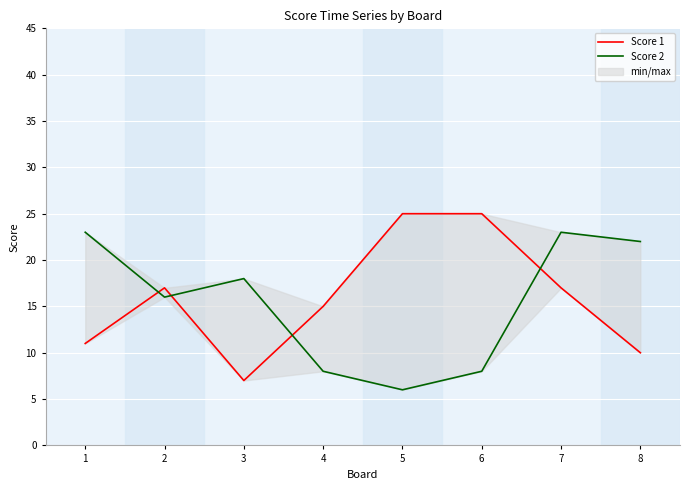

What is the value of the Score 1 point at the 3rd from the left?

7